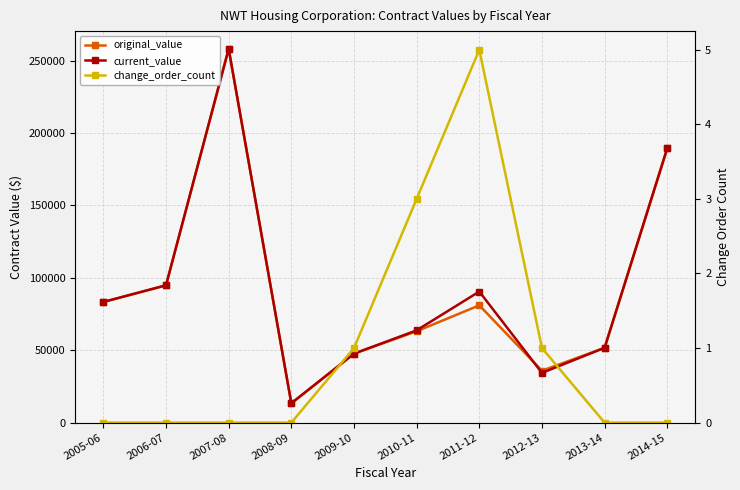

What is the sum of the current_value values at 2011-12 and 2009-10?

138184.6